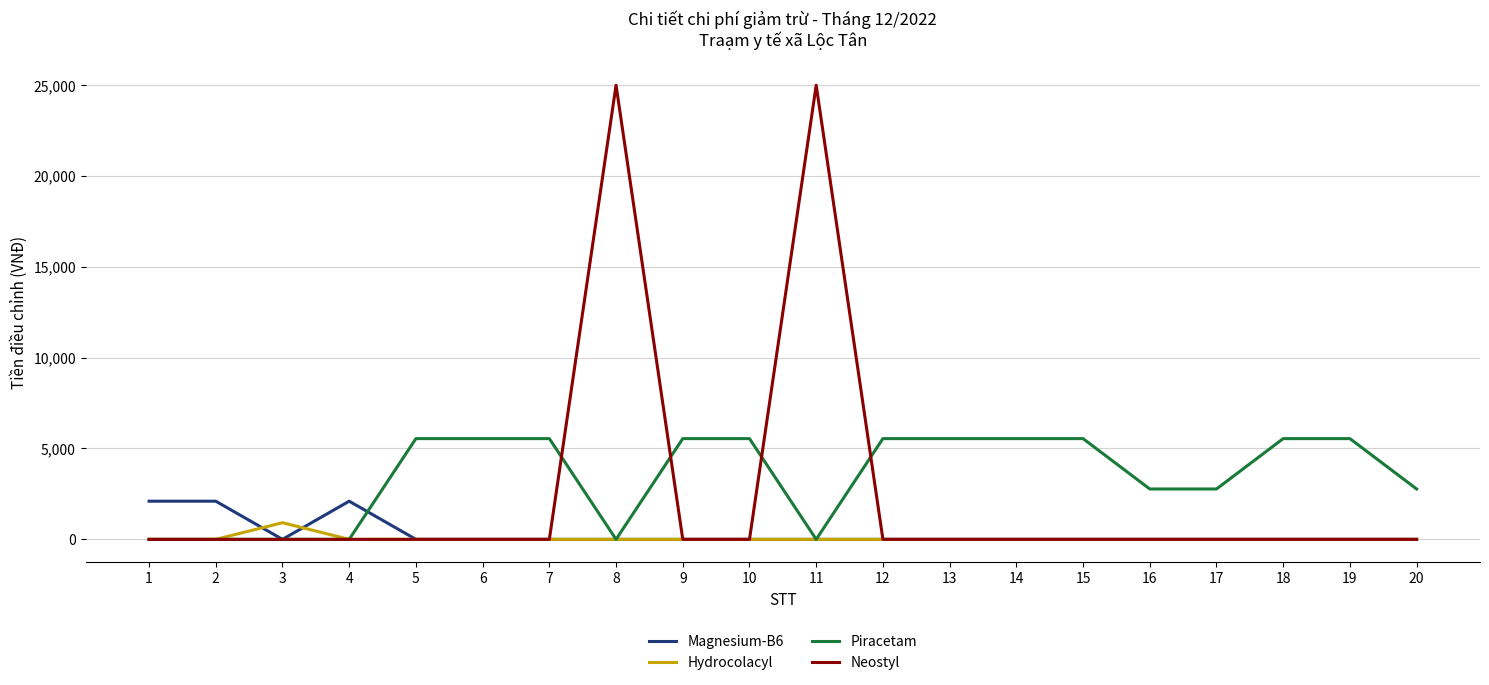

What is the total value across all series at 6?

5544.0